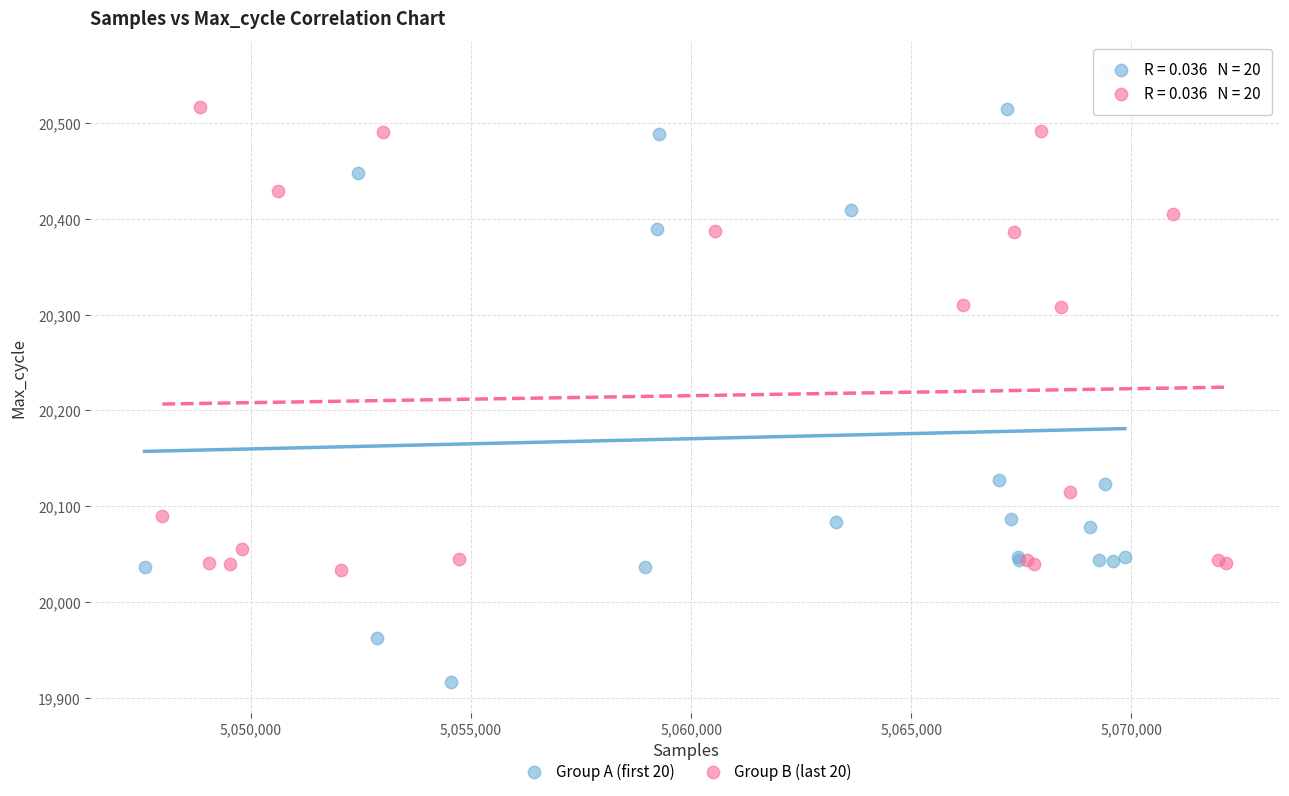

Which series reaches the minimum Y coordinate?

Group A (first 20)